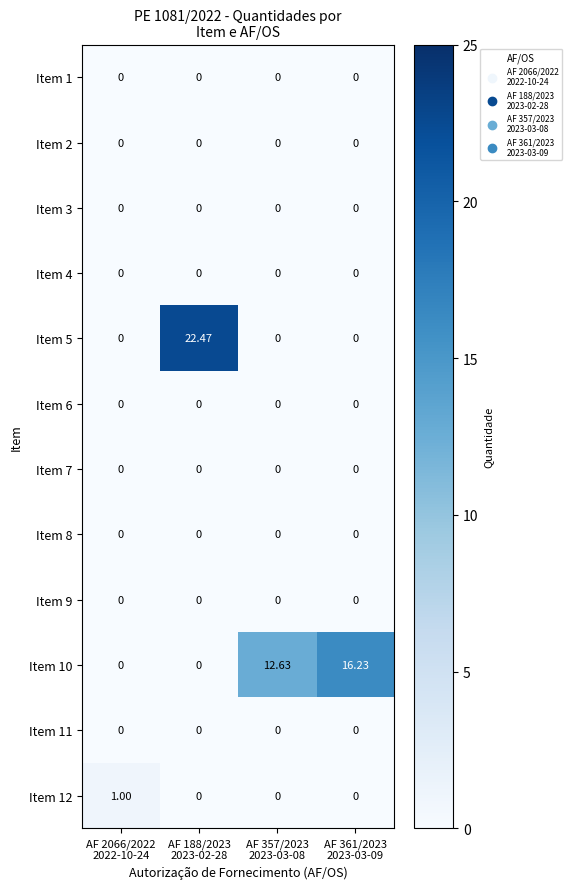

How many categories are shown in the chart?

4